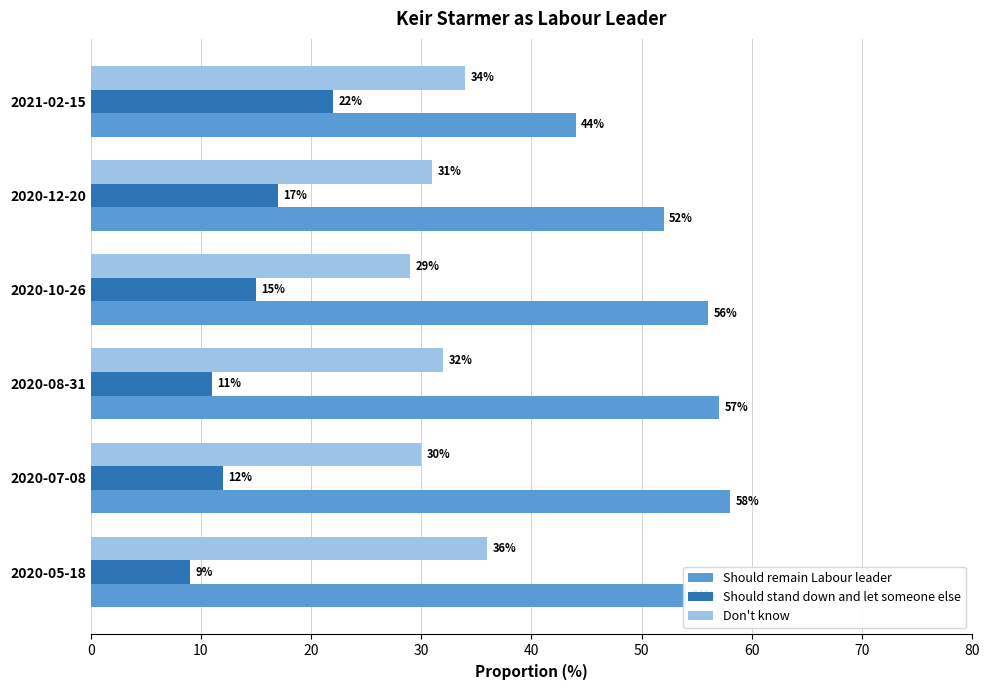

What are all the series names shown in the legend?

Should remain Labour leader, Should stand down and let someone else, Don't know